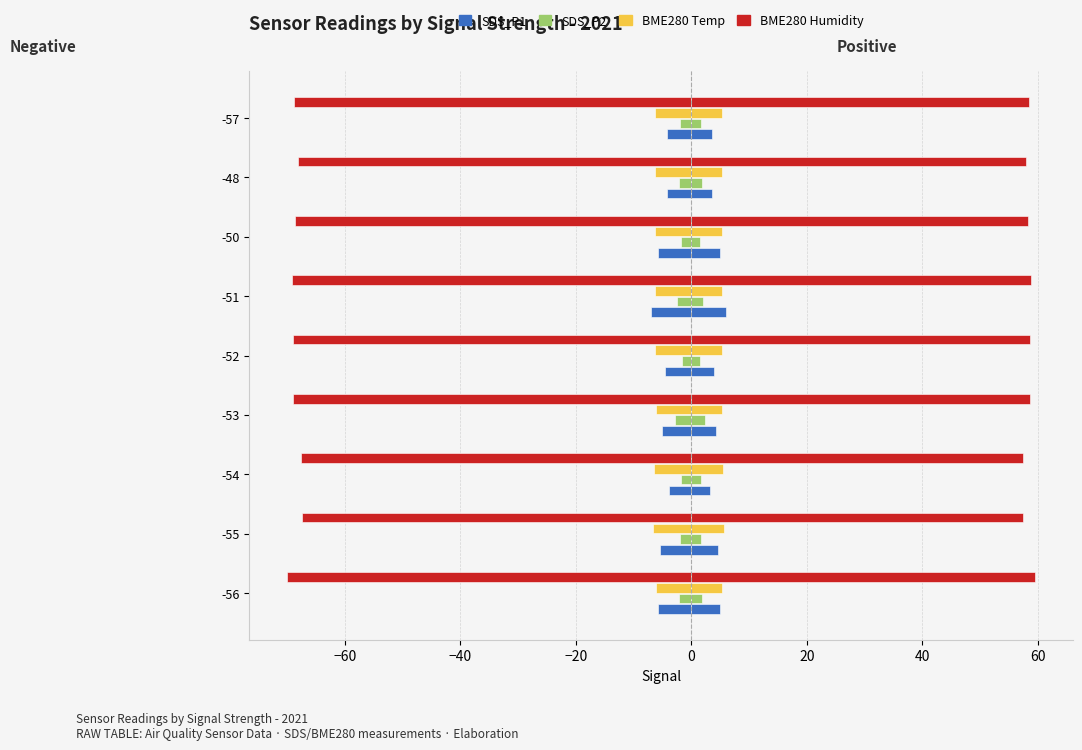

Does the chart contain stacked bars?

No